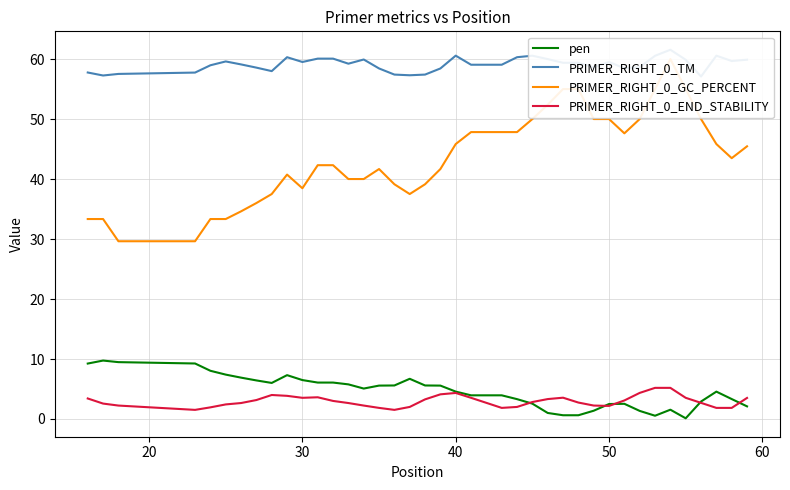

True or false: PRIMER_RIGHT_0_END_STABILITY and PRIMER_RIGHT_0_TM cross at least once.

False